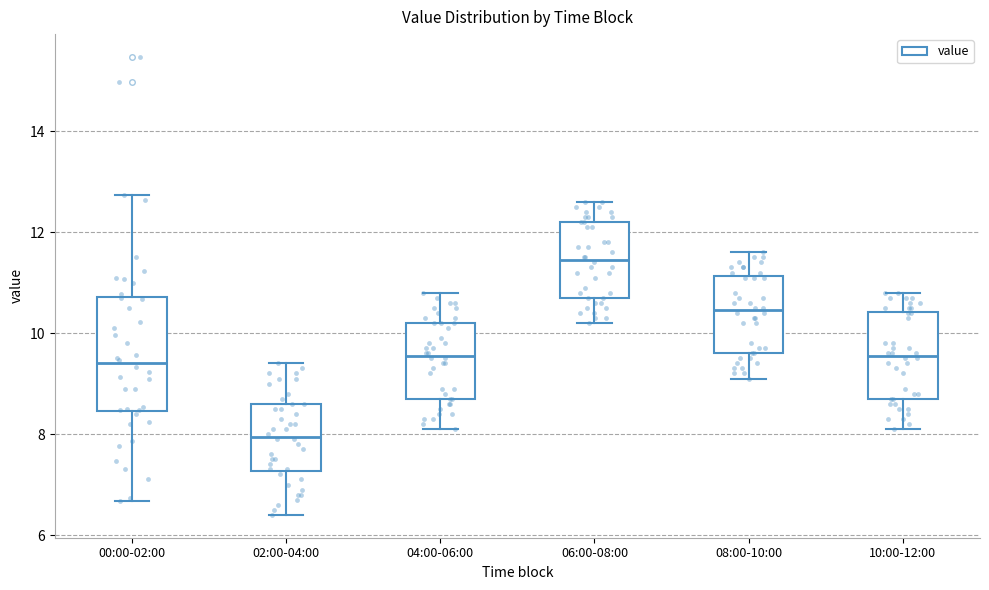

Reading left to right, transcribe this box plot: for each box, give where its median line is, the range the box spans, and where its two whiskers end, as read against the y-axis. The values are not printed on the chart, so give them approximately, as read against the axis.

00:00-02:00: median 9.4, box 8.4 to 10.8, whiskers 6.6 to 12.8
02:00-04:00: median 8.0, box 7.2 to 8.6, whiskers 6.4 to 9.4
04:00-06:00: median 9.6, box 8.8 to 10.2, whiskers 8.2 to 10.8
06:00-08:00: median 11.4, box 10.8 to 12.2, whiskers 10.2 to 12.6
08:00-10:00: median 10.4, box 9.6 to 11.2, whiskers 9.2 to 11.6
10:00-12:00: median 9.6, box 8.8 to 10.4, whiskers 8.2 to 10.8